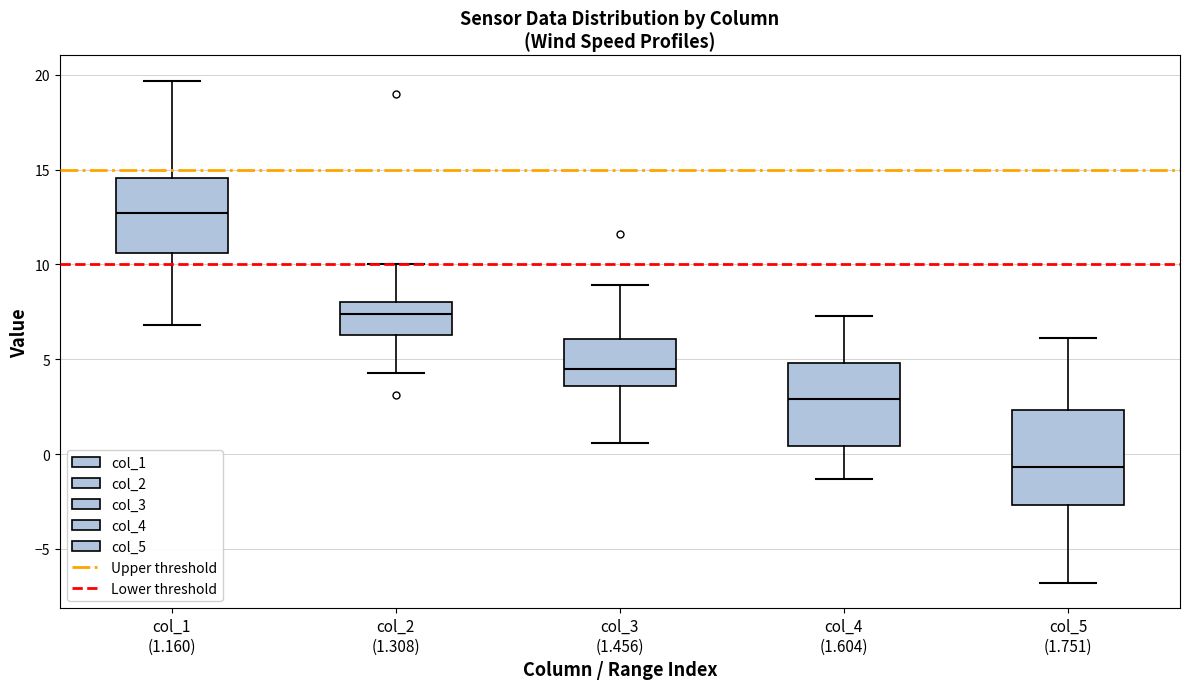

Which box has the highest median line?

col_1 (1.160)